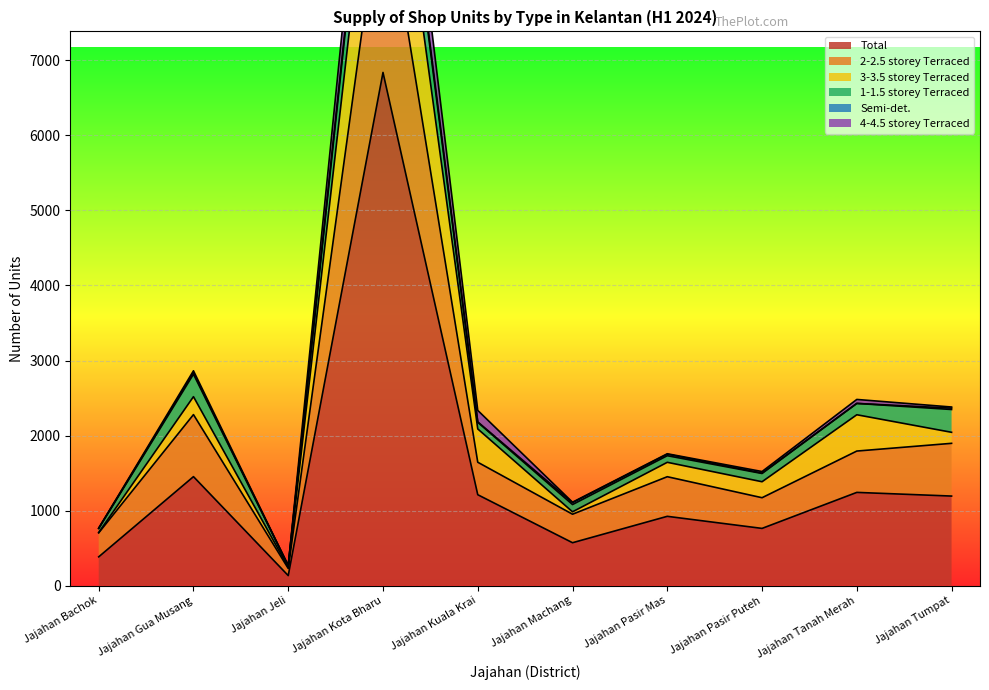

What is the label of the 4th point from the left?

Jajahan Kota Bharu